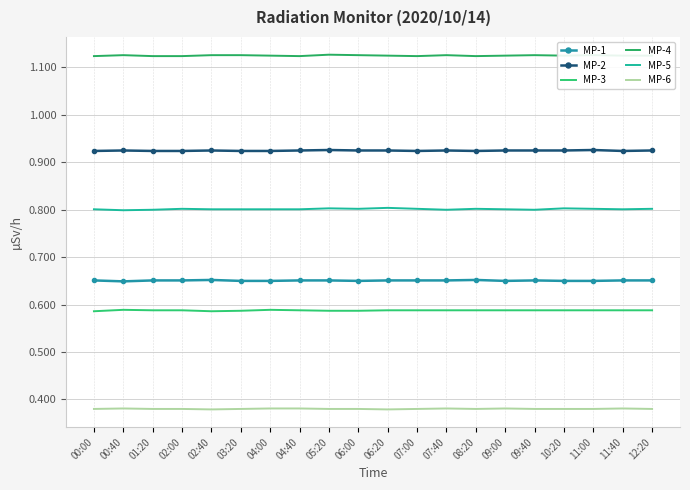

Where is the first local minimum for MP-3?

02:40